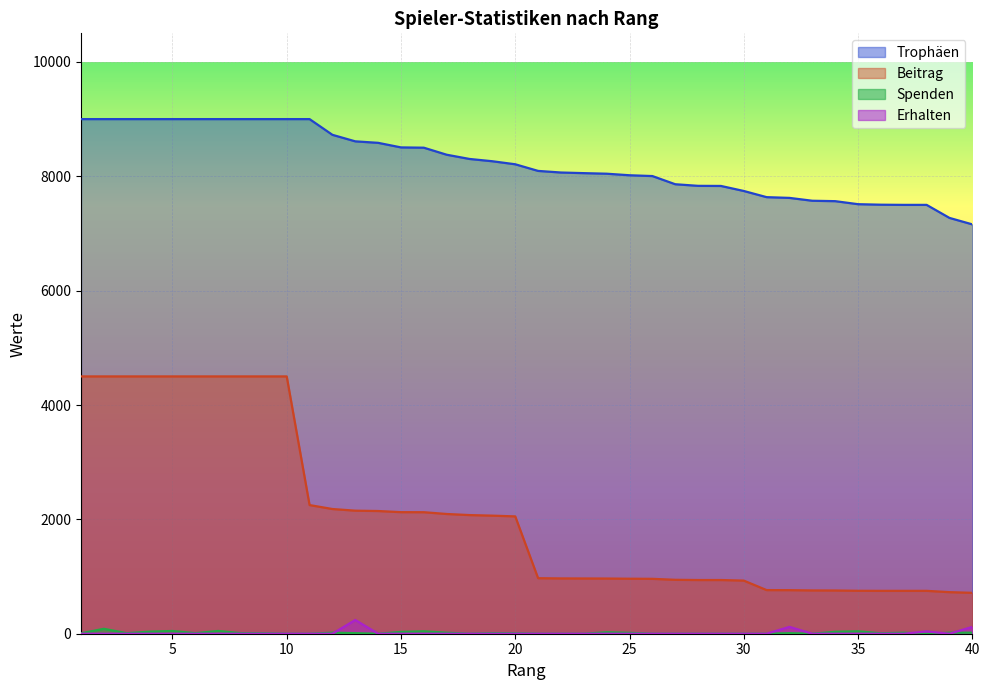

In Erhalten, how many points are higher than both neighbors (excluding endpoints)?

3